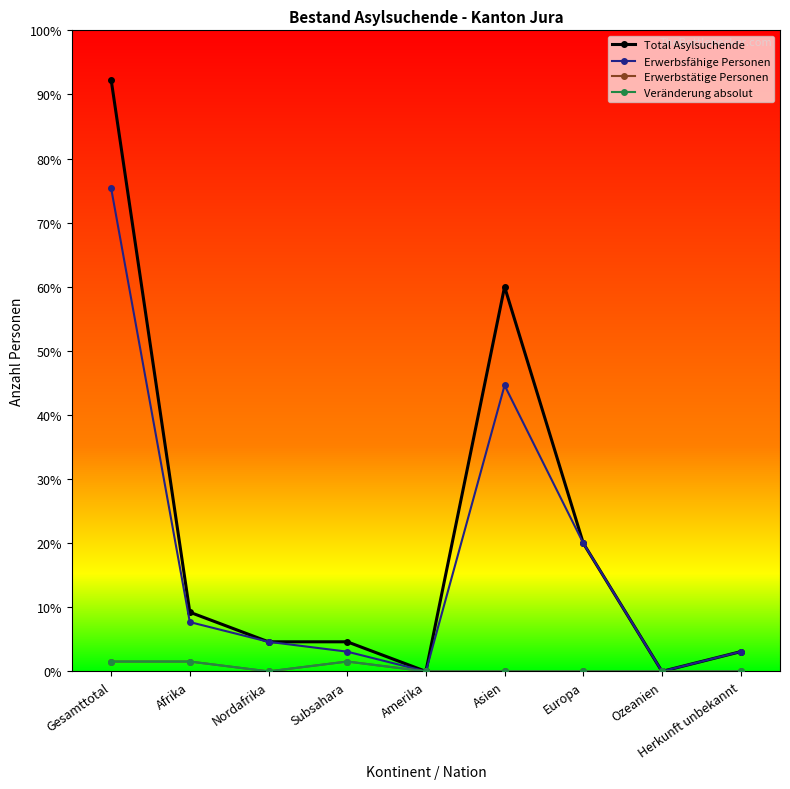

What is the spread (max minus min) of values at Nordafrika?

3